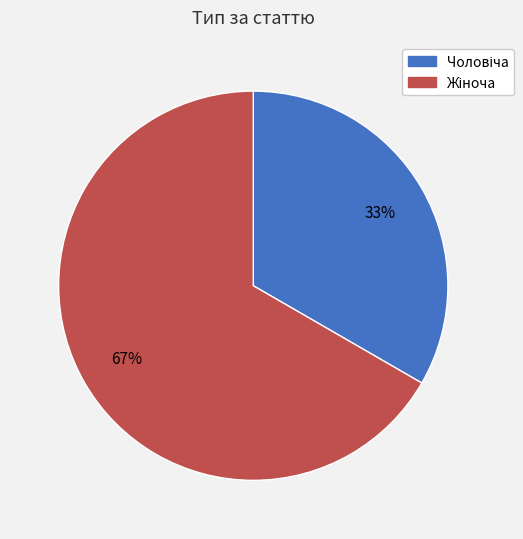

Does any single category account for the majority?

Yes